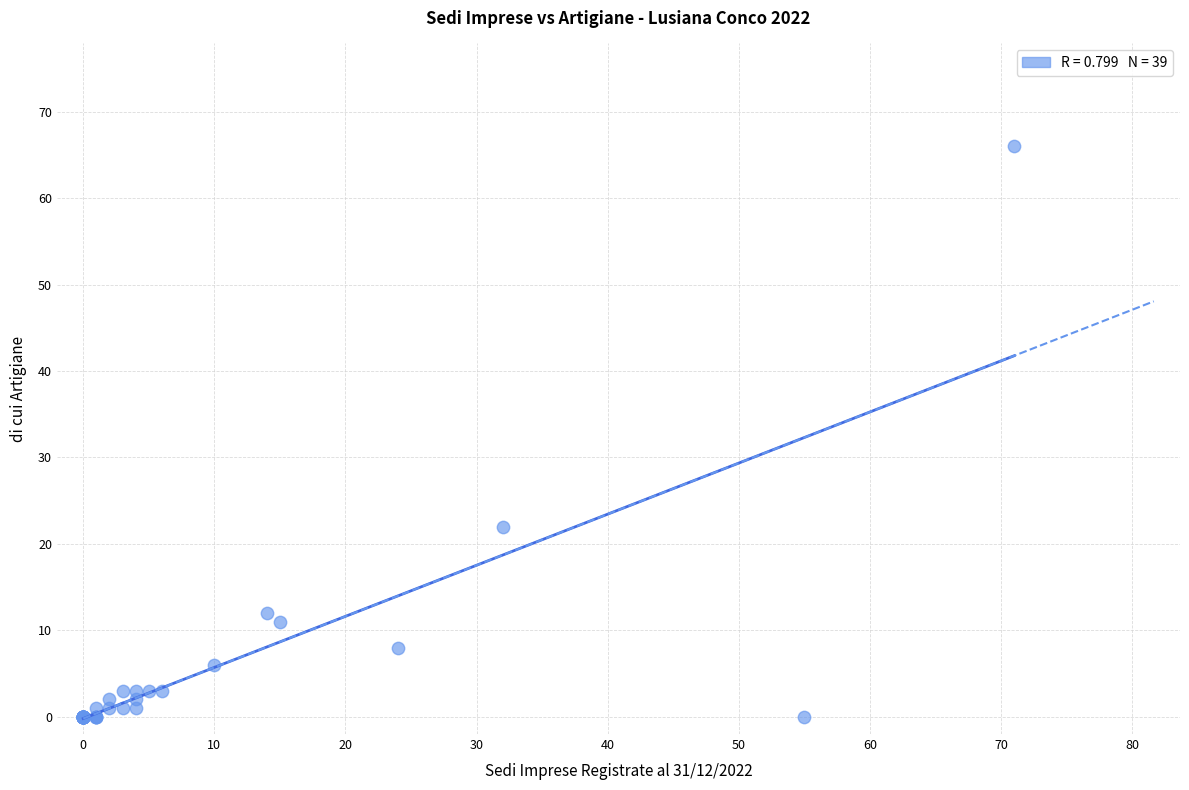

What Y value in the scatter plot is closest to 33?

22